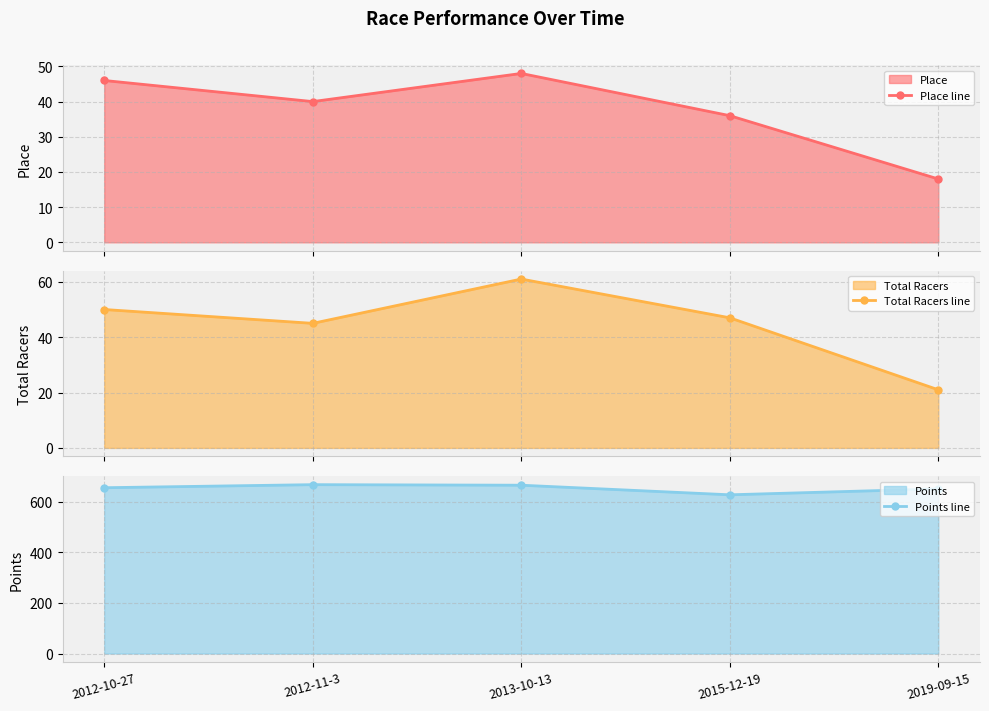

What are all the series names shown in the legend?

Place line, Total Racers line, Points line